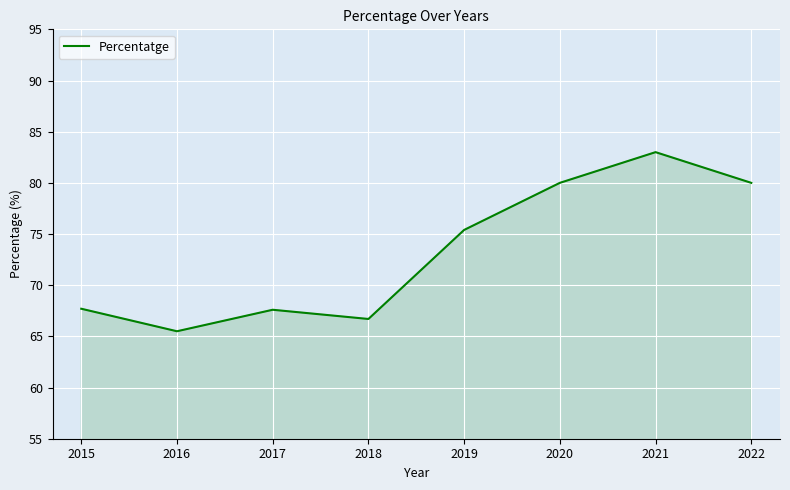

The value at 2020 is 80.0. True or false?

True